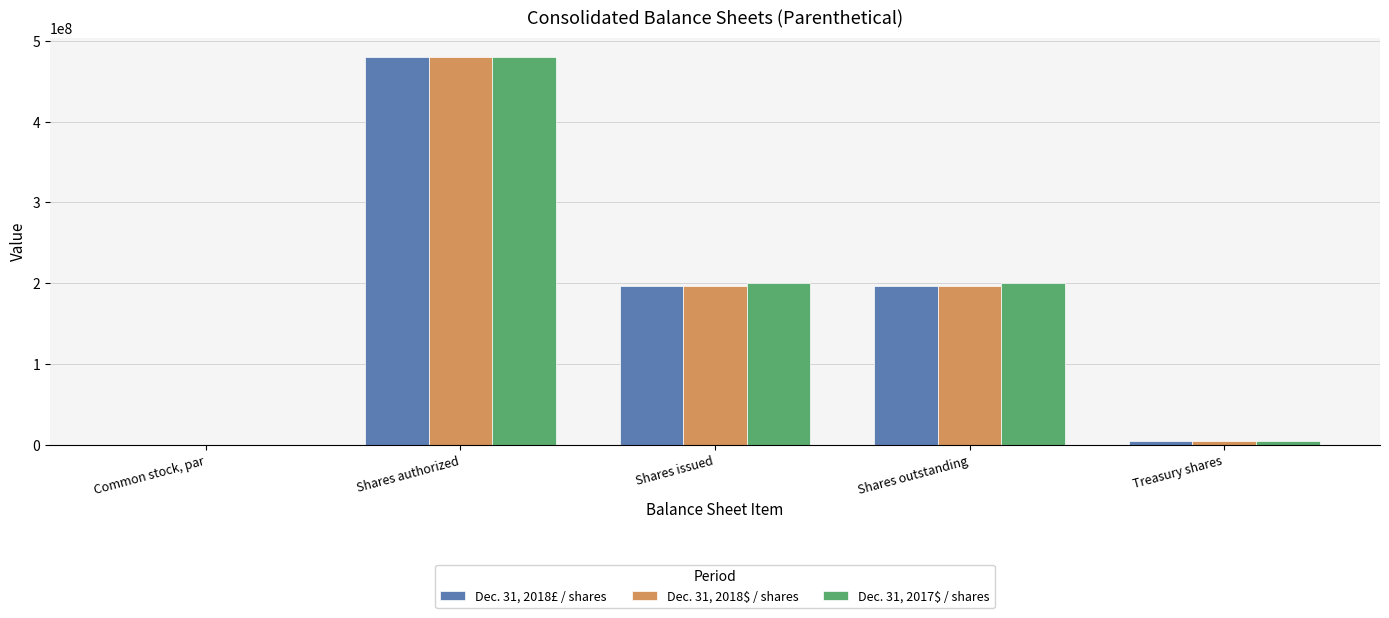

What is the sum of all Dec. 31, 2018$ / shares values?

877349331.5